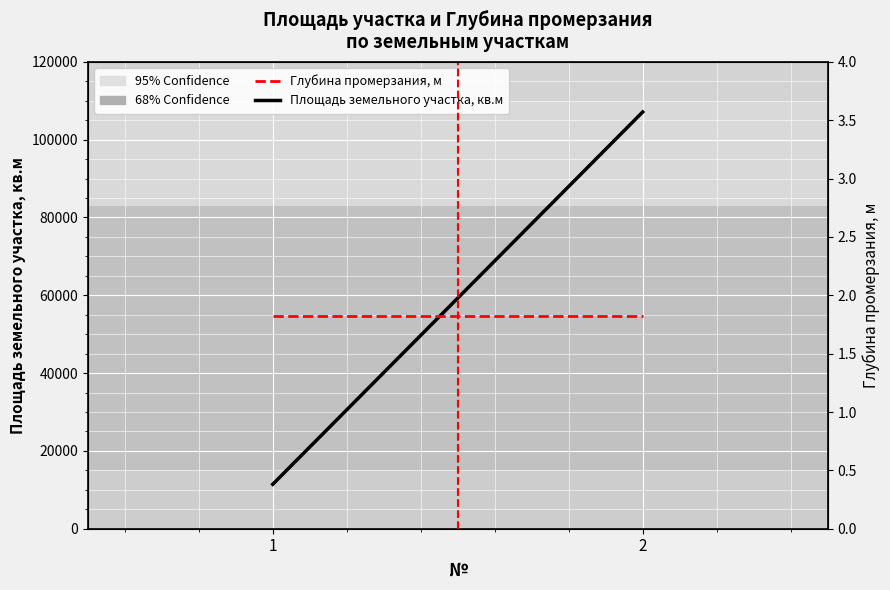

Reading left to right, what are all the values shown in this chart?

Площадь земельного участка, кв.м: 1=11420.0	2=107111.0
Глубина промерзания, м: 1=1.8	2=1.8